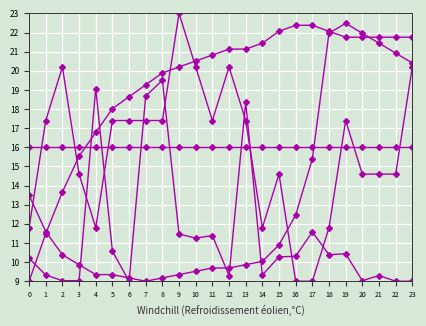

Does the chart have visible grid lines?

Yes